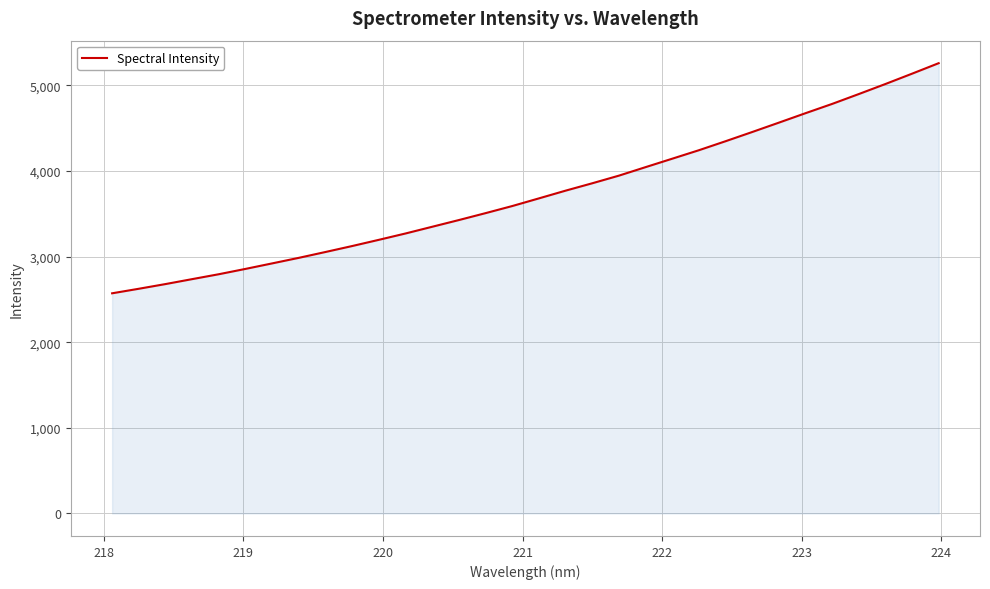

What is the greatest value displayed?

5259.3